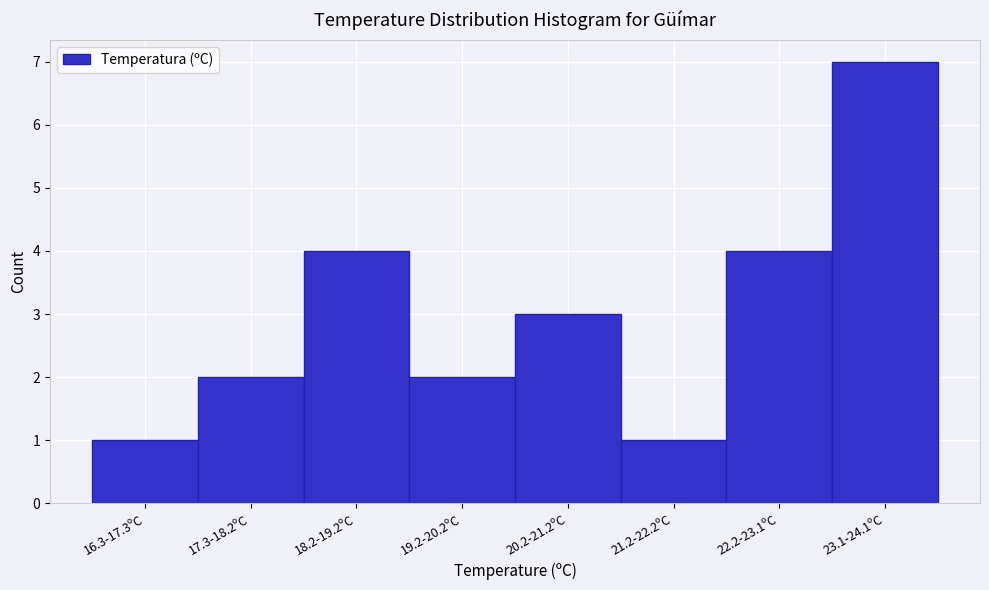

Reading left to right, extract all data points from this chart.

1	2	4	2	3	1	4	7